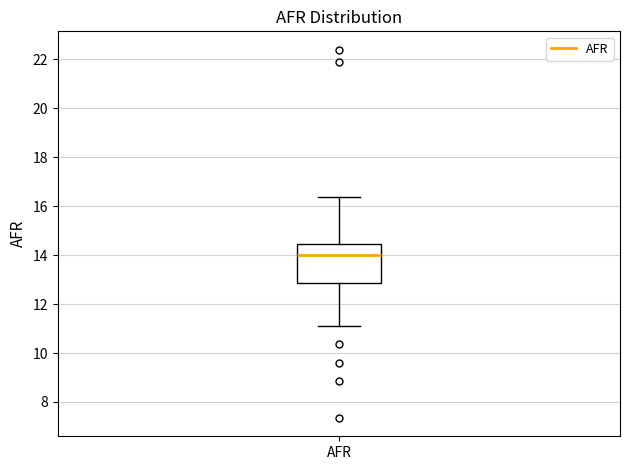

Transcribe this box plot: give where the median line is, the range the box spans, and where the two whiskers end, as read against the y-axis. The values are not printed on the chart, so give them approximately, as read against the axis.

median 14.0, box 12.8 to 14.4, whiskers 11.2 to 16.4